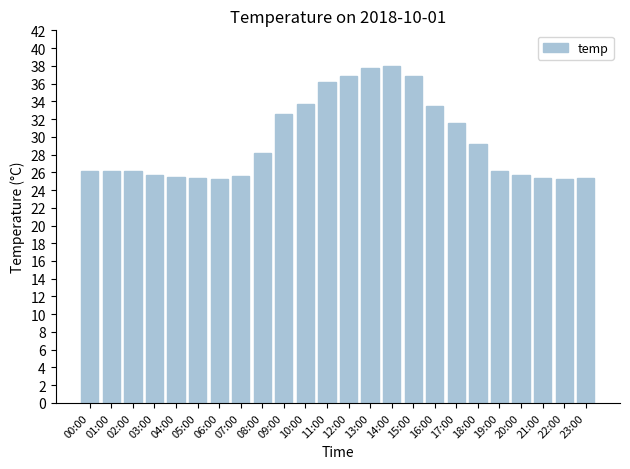

How many bars are there in total?

24